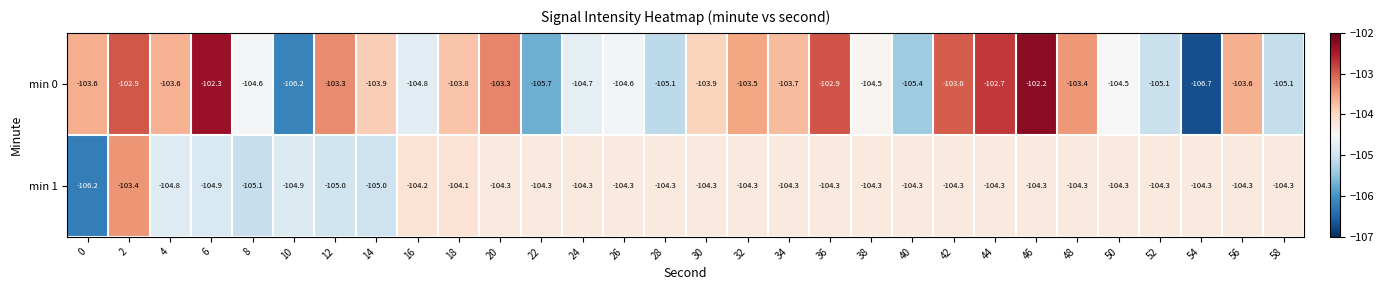

Which series has the largest range (max minus min)?

min 0